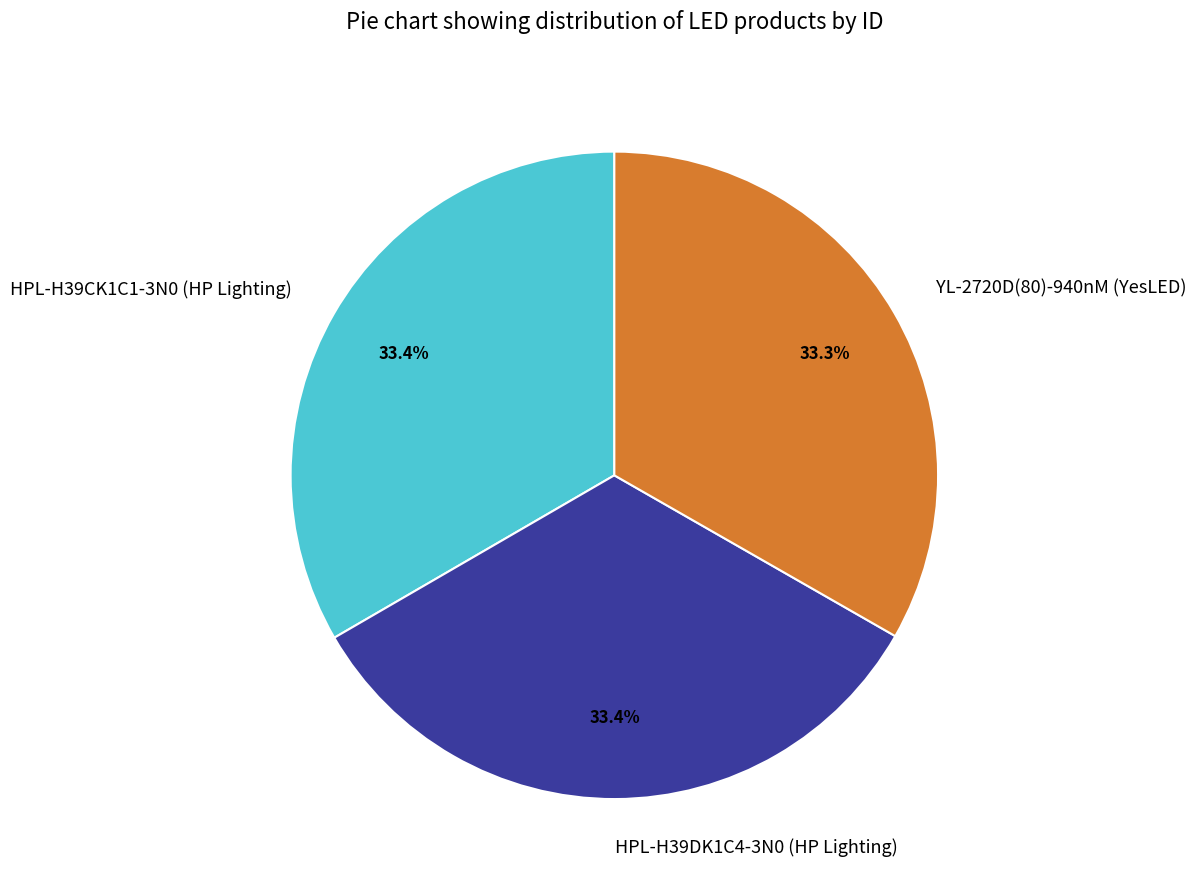

Count the number of slices in the pie.

3